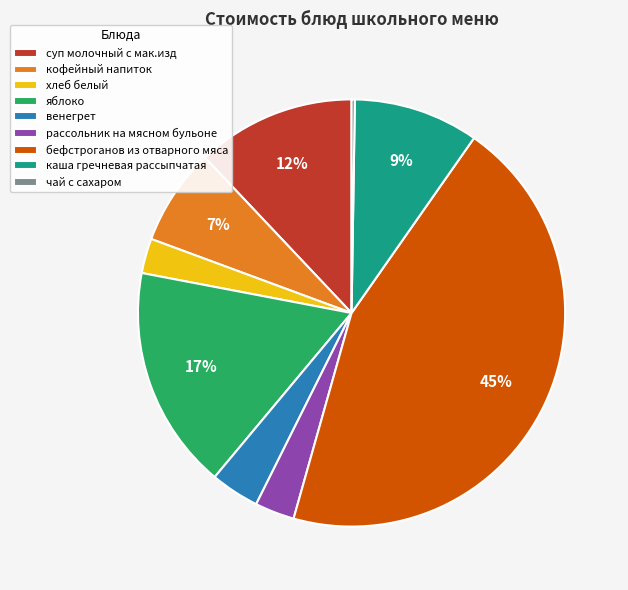

To the nearest percent, what is the combined percentage of яблоко and венегрет?

21%